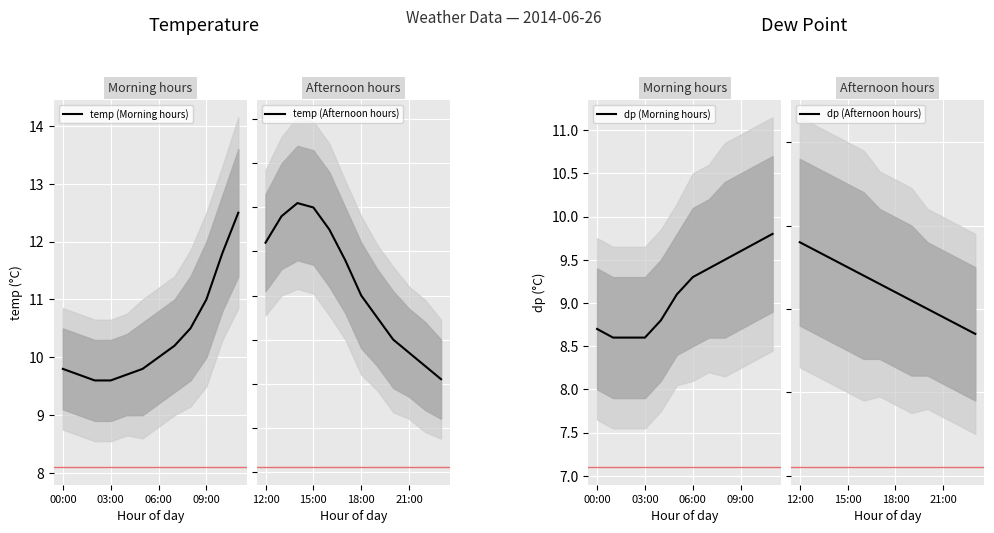

Is it true that temp (Morning hours) equals 9.6 at 03:00?

True